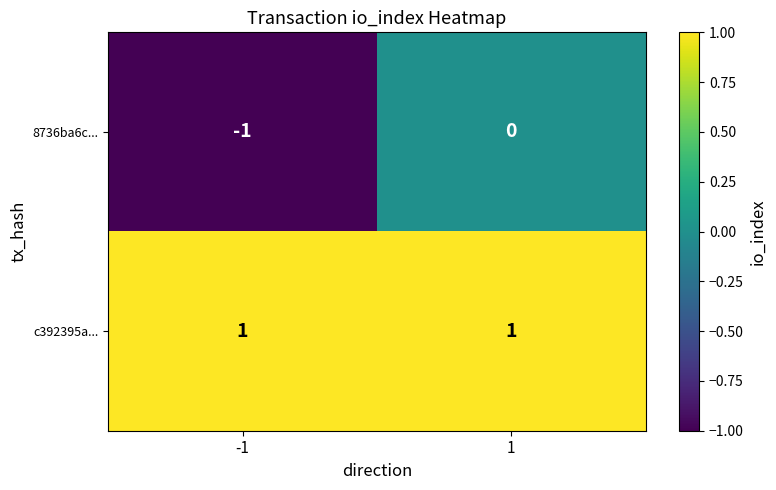

Which series has the largest range (max minus min)?

8736ba6c...